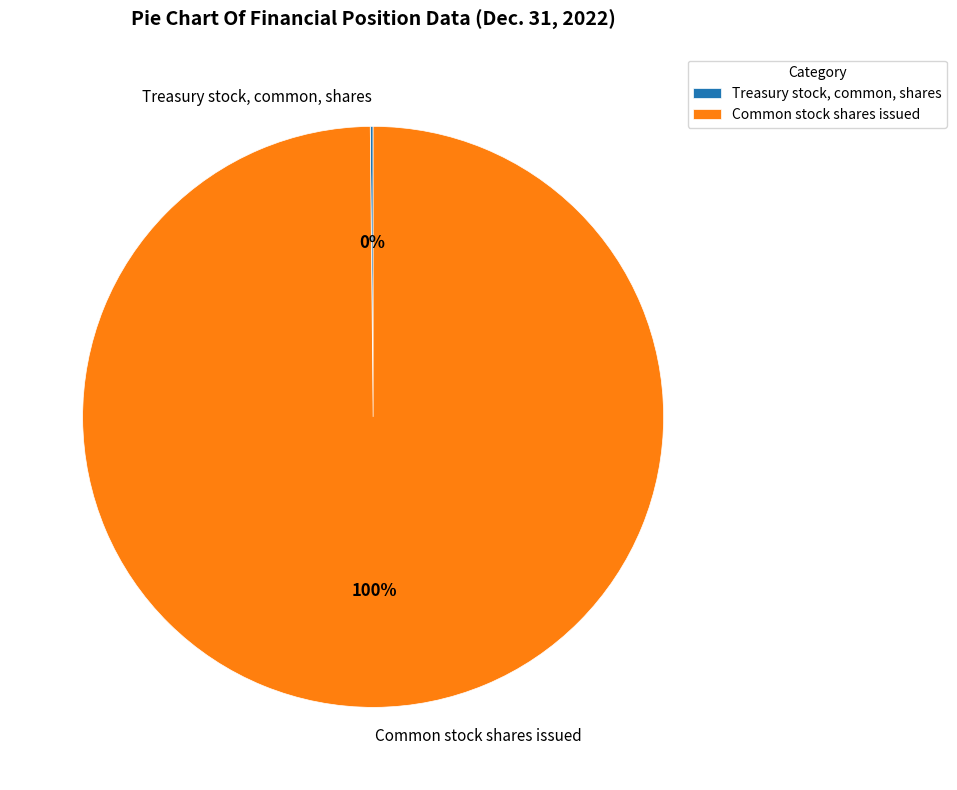

Is it true that Common stock shares issued is 91% of the pie?

False